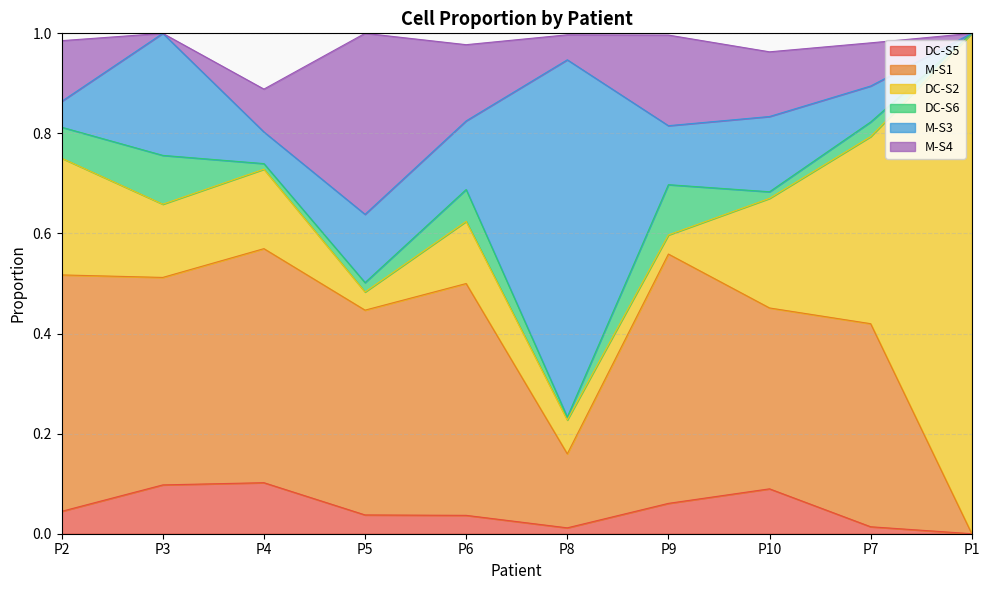

Reading left to right, extract all data points from this chart.

DC-S5: 0.0	0.1	0.1	0.0	0.0	0.0	0.1	0.1	0.0	0.0
M-S1: 0.5	0.4	0.5	0.4	0.5	0.1	0.5	0.4	0.4	0.0
DC-S2: 0.2	0.1	0.2	0.0	0.1	0.1	0.0	0.2	0.4	1.0
DC-S6: 0.1	0.1	0.0	0.0	0.1	0.0	0.1	0.0	0.0	0.0
M-S3: 0.1	0.2	0.1	0.1	0.1	0.7	0.1	0.2	0.1	0.0
M-S4: 0.1	0.0	0.1	0.4	0.2	0.0	0.2	0.1	0.1	0.0